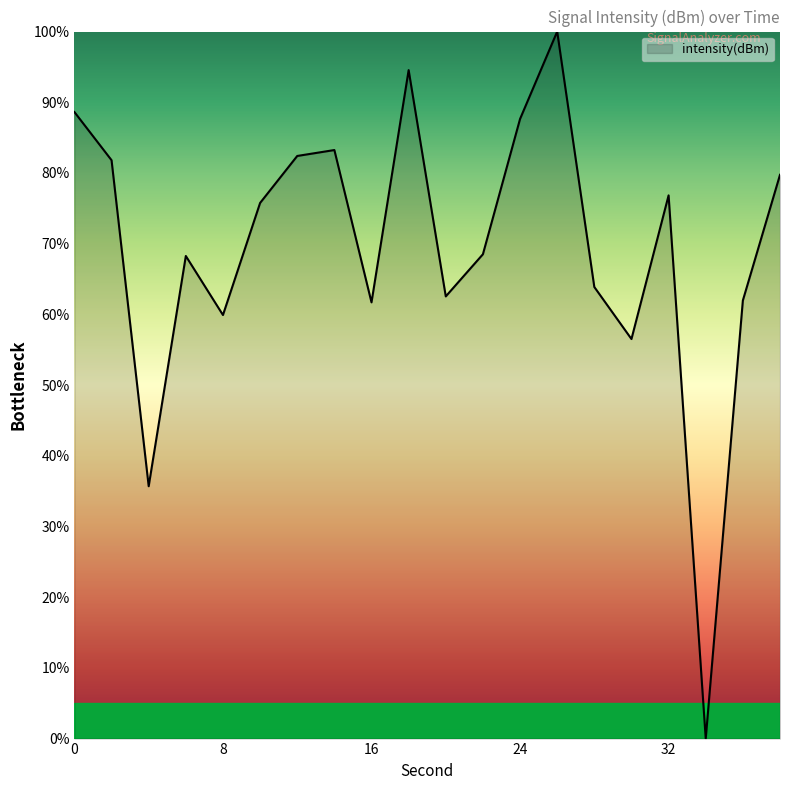

What is the greatest value displayed?

100.0